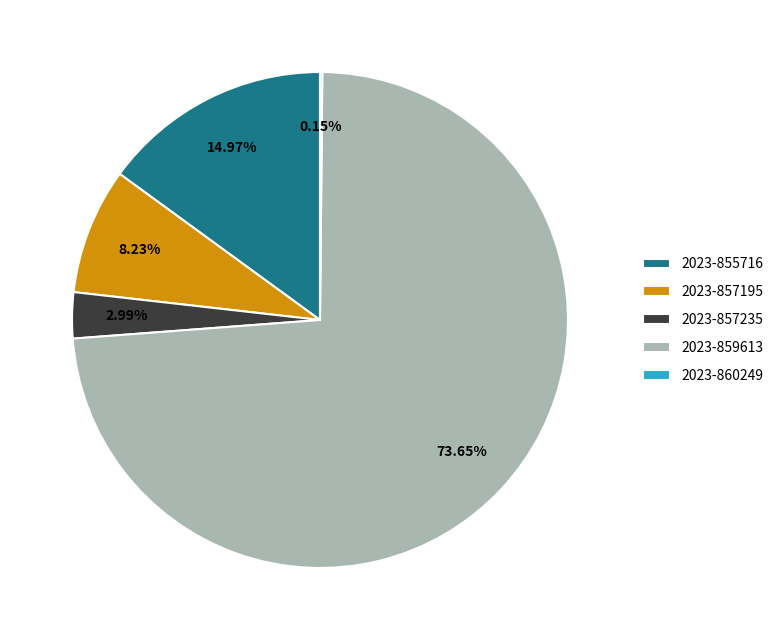

Do 2023-855716 and 2023-859613 together represent more than half of the pie?

Yes